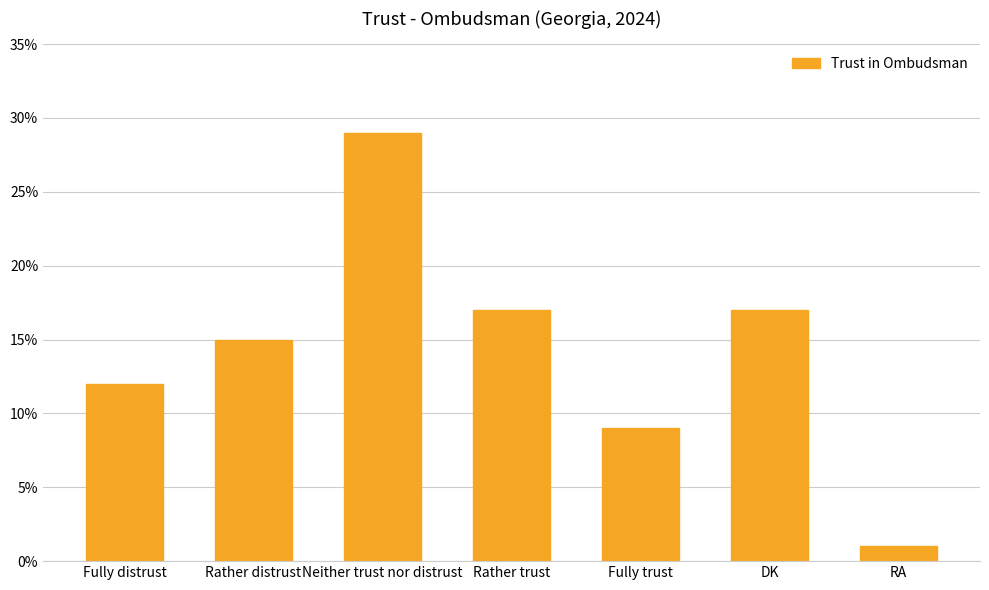

What is the sum of all values?

100